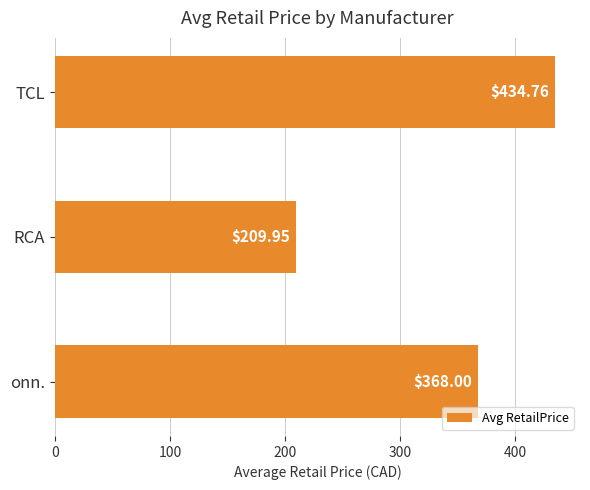

Where is the data nearest to the value 322?

onn.